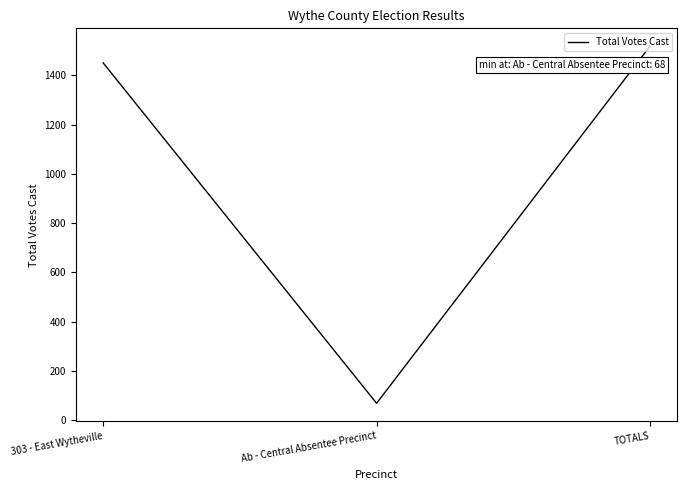

Which label corresponds to the largest value in the chart?

TOTALS